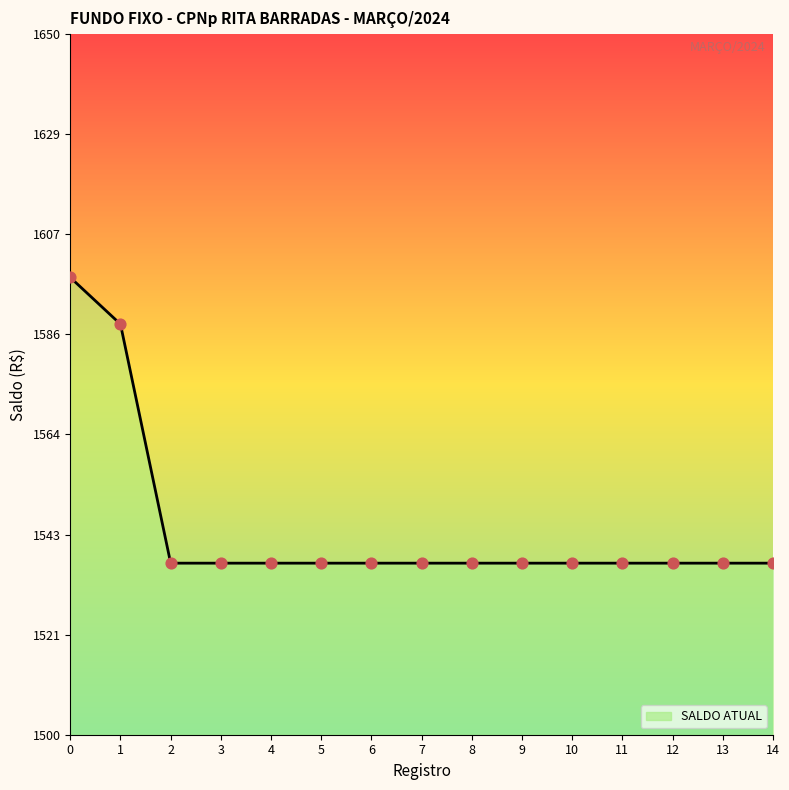

Approximately how many times larger is the value at 0 compared to 5?

1.0